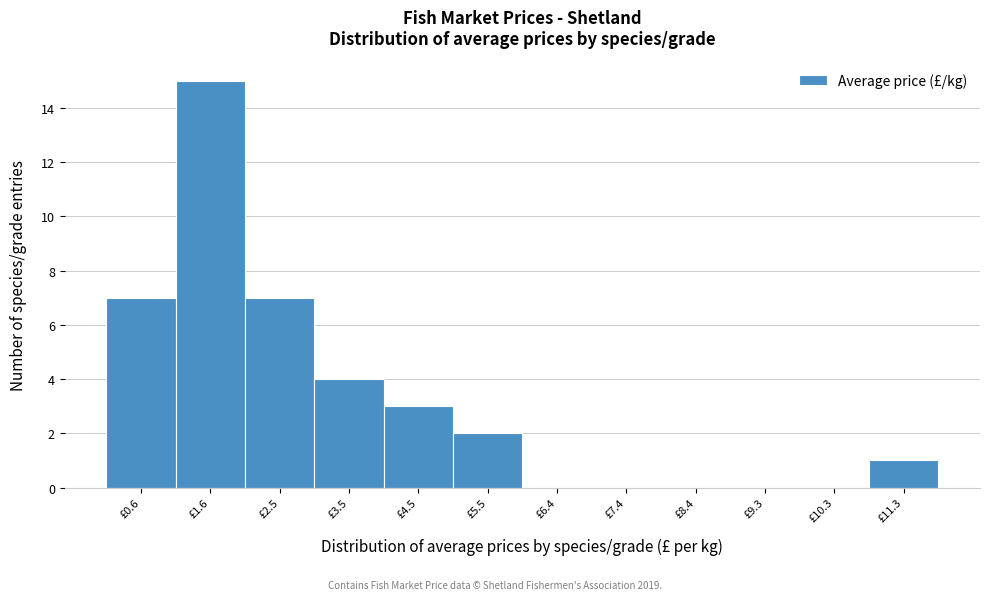

Reading right to left, transcribe all the data shown in this chart.

£11.3=1	£10.3=0	£9.3=0	£8.4=0	£7.4=0	£6.4=0	£5.5=2	£4.5=3	£3.5=4	£2.5=7	£1.6=15	£0.6=7